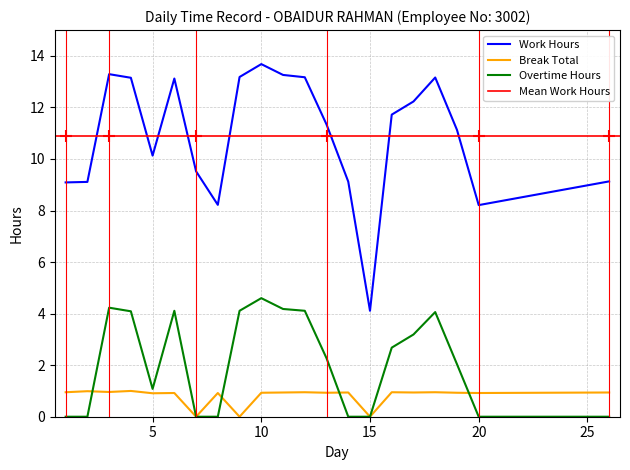

What is the difference between the second highest and minimum values in the Work Hours series?

9.2